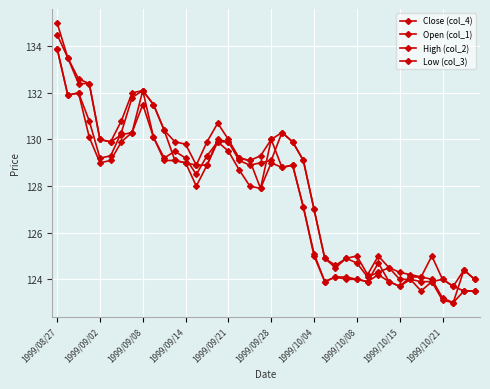

True or false: High (col_2) has more than 2 interior local peaks.

True